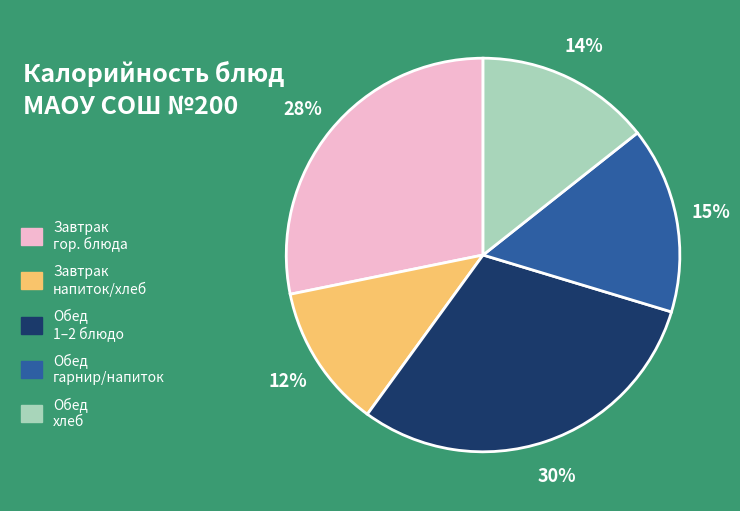

Which slice is the smallest?

Завтрак напиток/хлеб